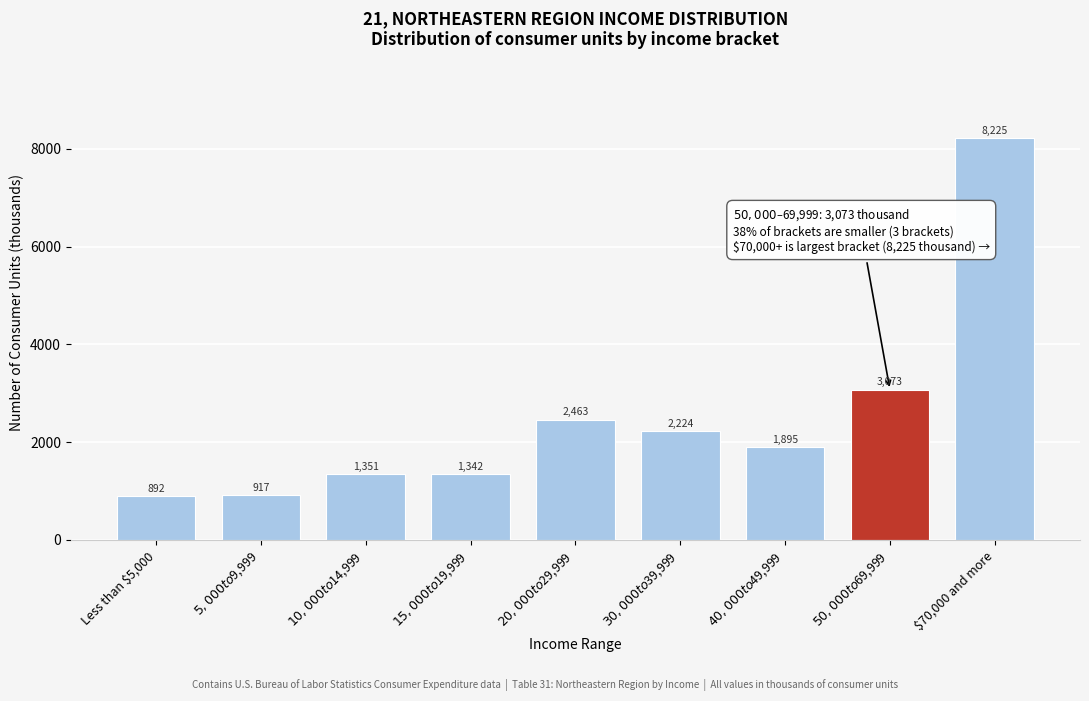

Reading right to left, list all the values displayed in this chart.

8225	3073	1895	2224	2463	1342	1351	917	892